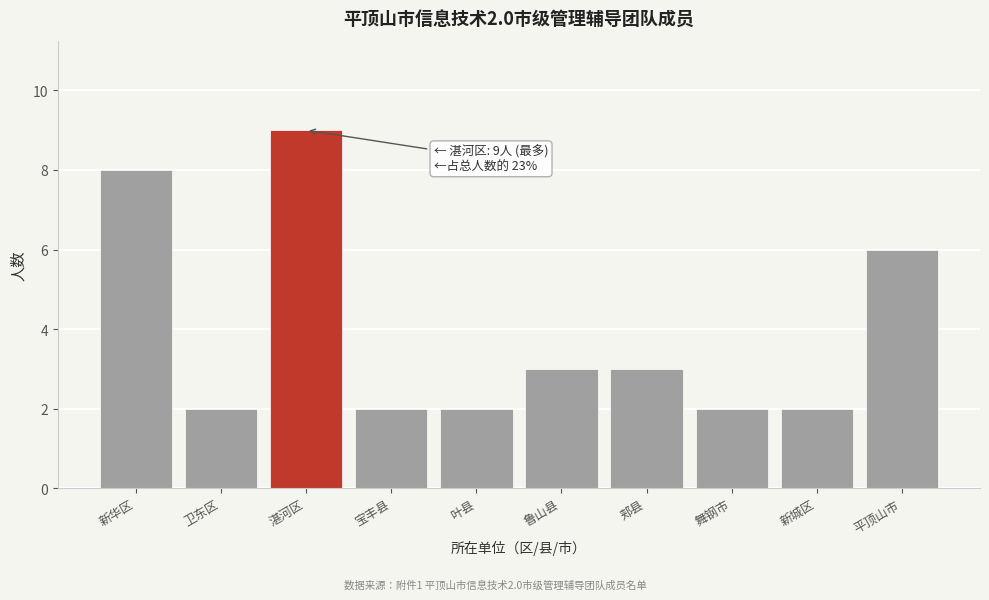

Reading left to right, extract all data points from this chart.

新华区=8	卫东区=2	湛河区=9	宝丰县=2	叶县=2	鲁山县=3	郏县=3	舞钢市=2	新城区=2	平顶山市=6